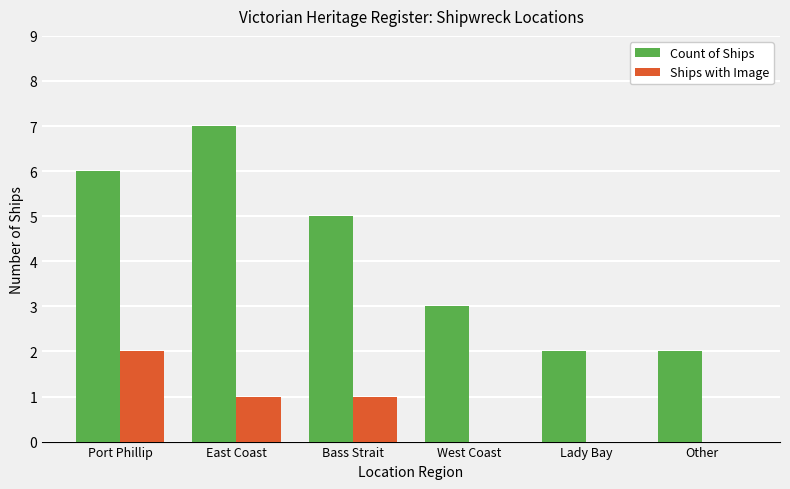

Count the number of data series in this chart.

2